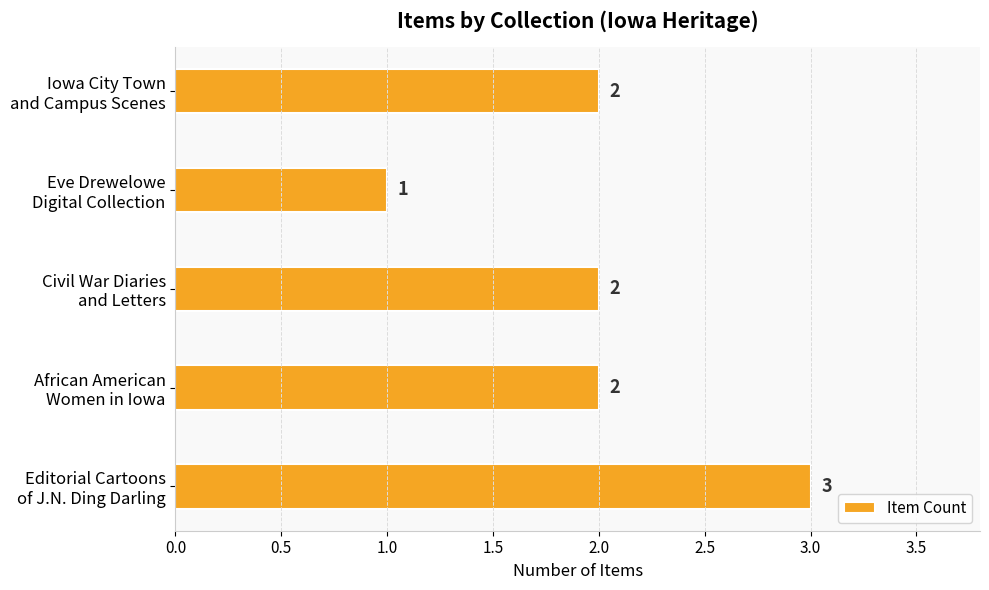

What is the sum of all values?

10